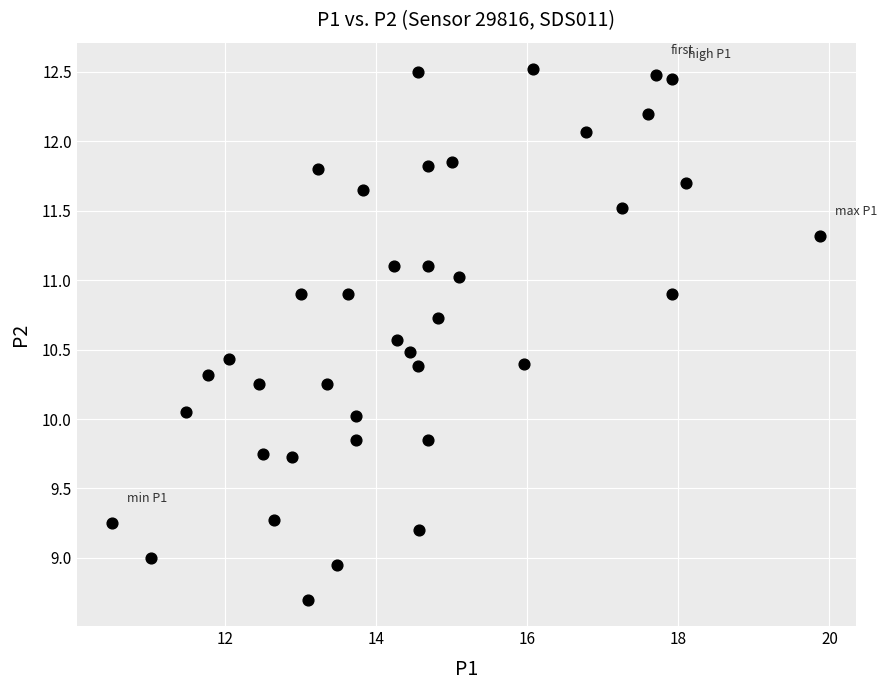

What is the range of Y values (max minus min)?

3.8